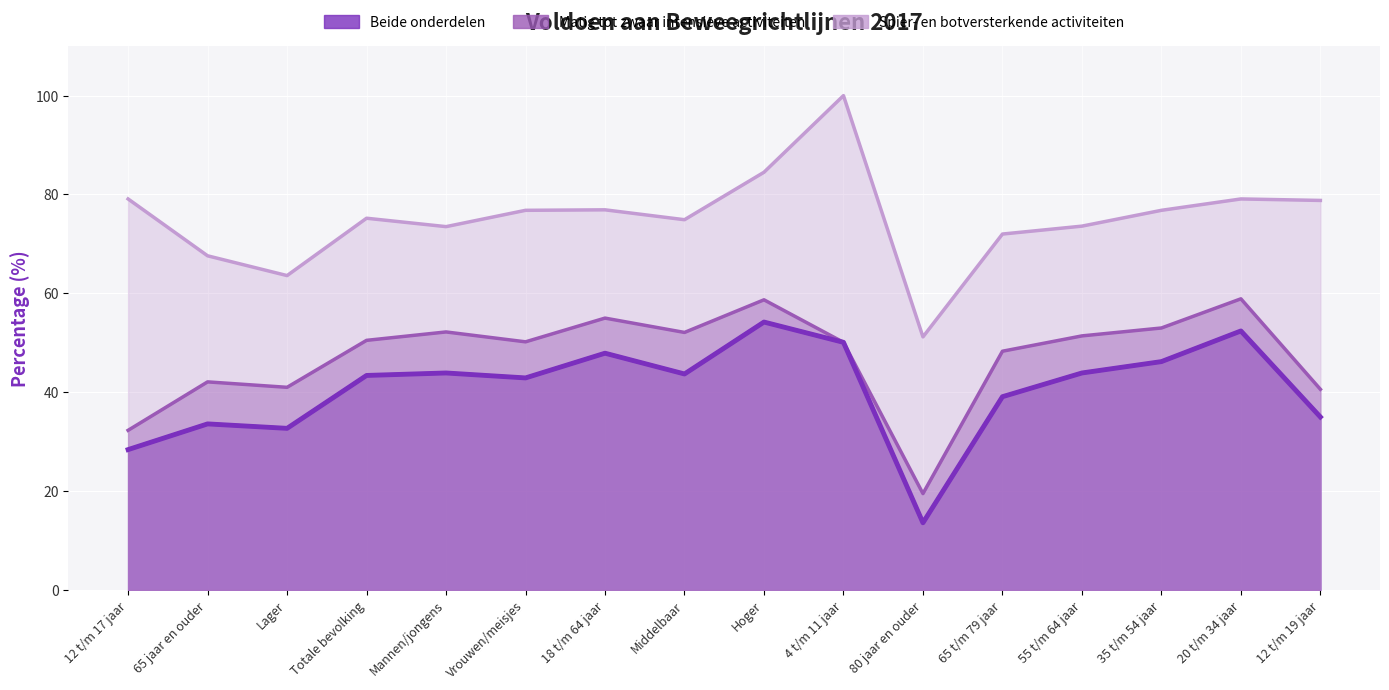

Which series changed the most between Hoger and 35 t/m 54 jaar?

Beide onderdelen